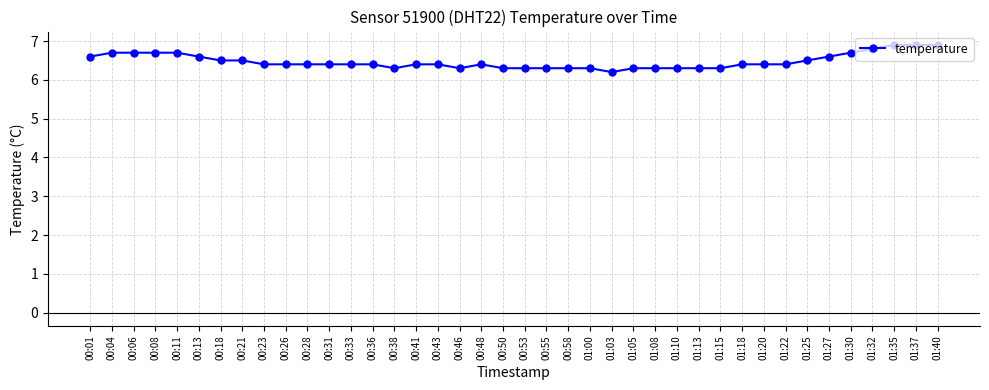

Reading left to right, extract all data points from this chart.

6.6	6.7	6.7	6.7	6.7	6.6	6.5	6.5	6.4	6.4	6.4	6.4	6.4	6.4	6.3	6.4	6.4	6.3	6.4	6.3	6.3	6.3	6.3	6.3	6.2	6.3	6.3	6.3	6.3	6.3	6.4	6.4	6.4	6.5	6.6	6.7	6.8	6.9	6.9	6.9